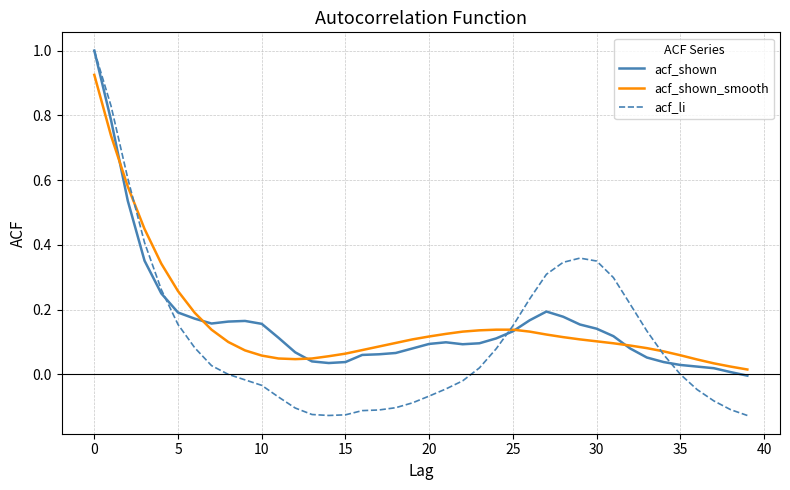

Which series has the largest range (max minus min)?

acf_li